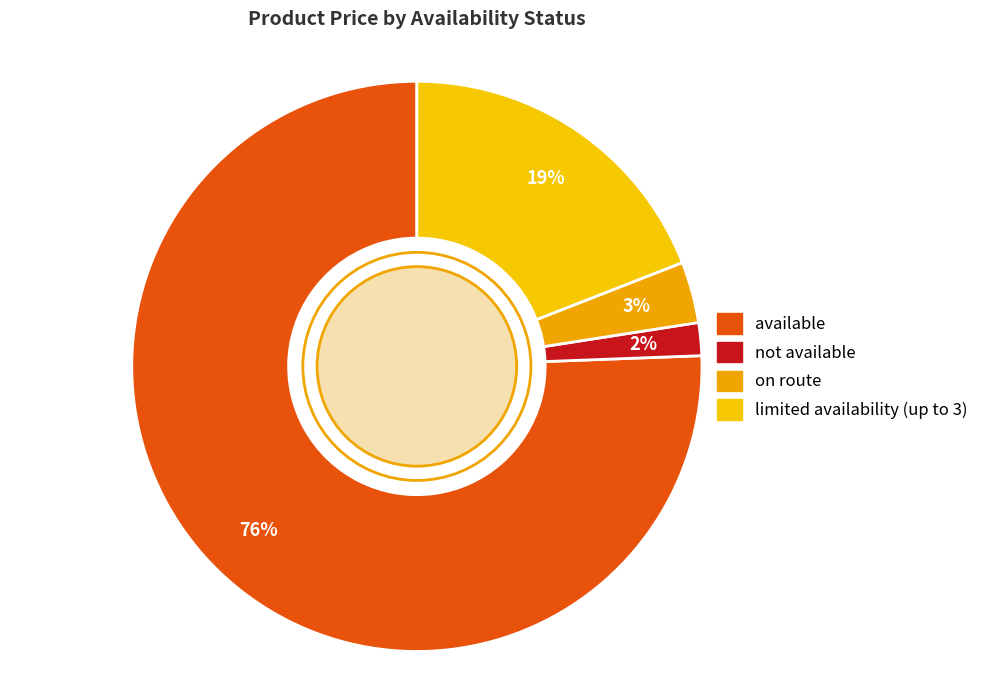

How many segments does this pie chart have?

4